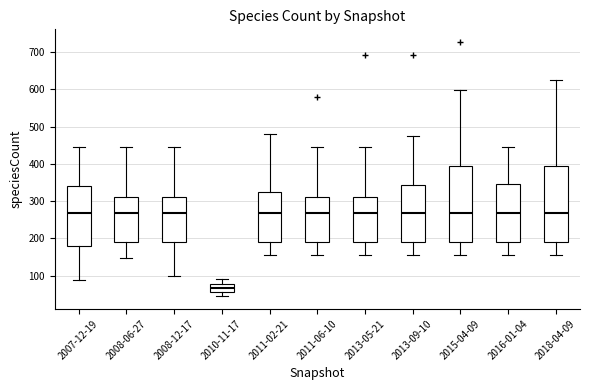

Reading left to right, transcribe this box plot: for each box, give where its median line is, the range the box spans, and where its two whiskers end, as read against the y-axis. The values are not printed on the chart, so give them approximately, as read against the axis.

2007-12-19: median 270, box 180 to 340, whiskers 90 to 450
2008-06-27: median 270, box 190 to 310, whiskers 150 to 450
2008-12-17: median 270, box 190 to 310, whiskers 100 to 450
2010-11-17: median 70, box 60 to 80, whiskers 50 to 90
2011-02-21: median 270, box 190 to 320, whiskers 160 to 480
2011-06-10: median 270, box 190 to 310, whiskers 160 to 450
2013-05-21: median 270, box 190 to 310, whiskers 160 to 450
2013-09-10: median 270, box 190 to 340, whiskers 160 to 480
2015-04-09: median 270, box 190 to 400, whiskers 160 to 600
2016-01-04: median 270, box 190 to 350, whiskers 160 to 450
2018-04-09: median 270, box 190 to 400, whiskers 160 to 630